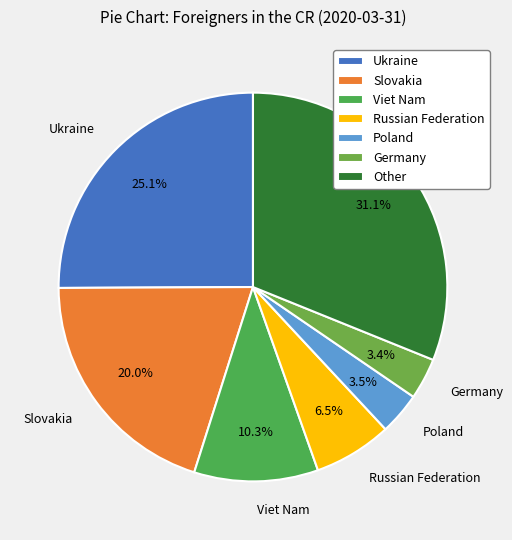

Is it true that Ukraine is 25% of the pie?

True